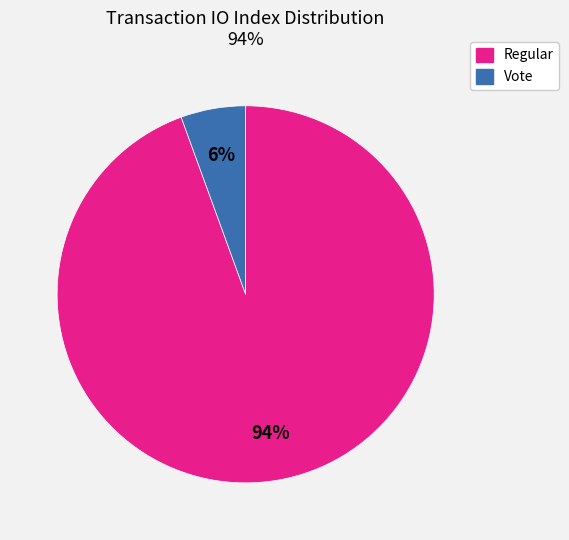

To the nearest percent, what portion does Regular represent?

94%